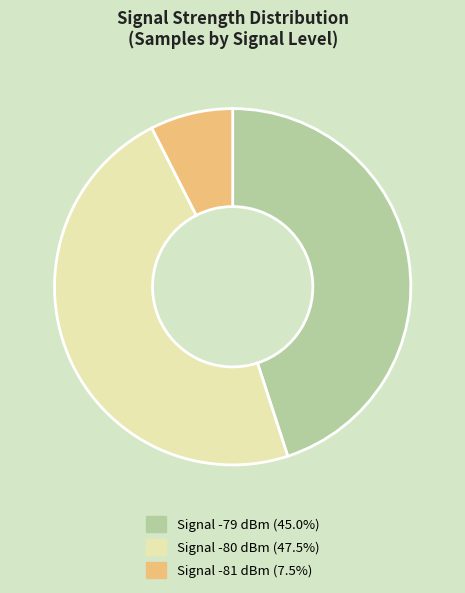

Does any single category account for the majority?

No